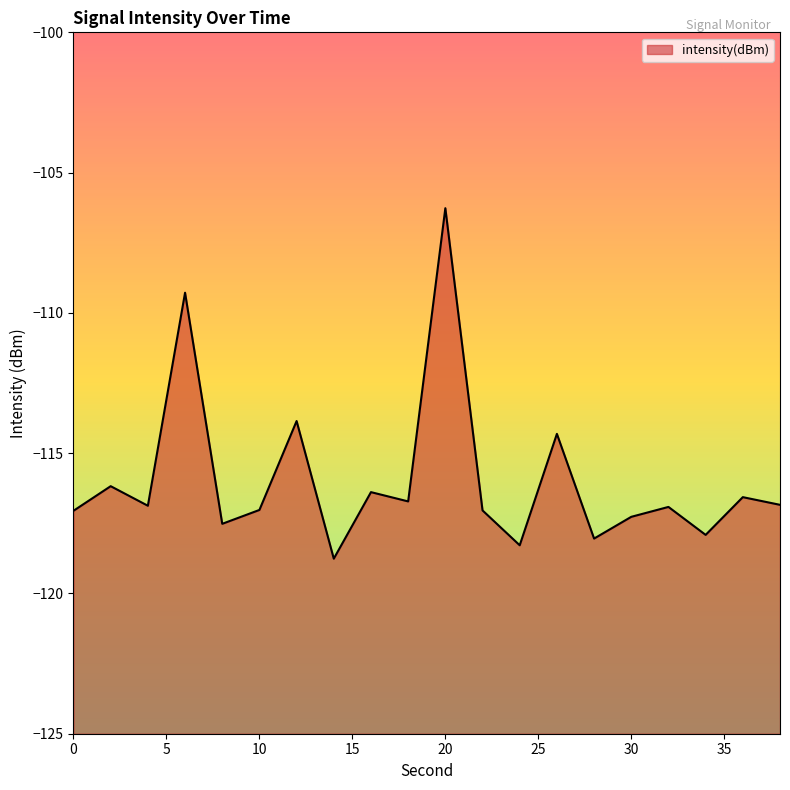

The chart shows a value of -192.0 at 36. True or false?

False